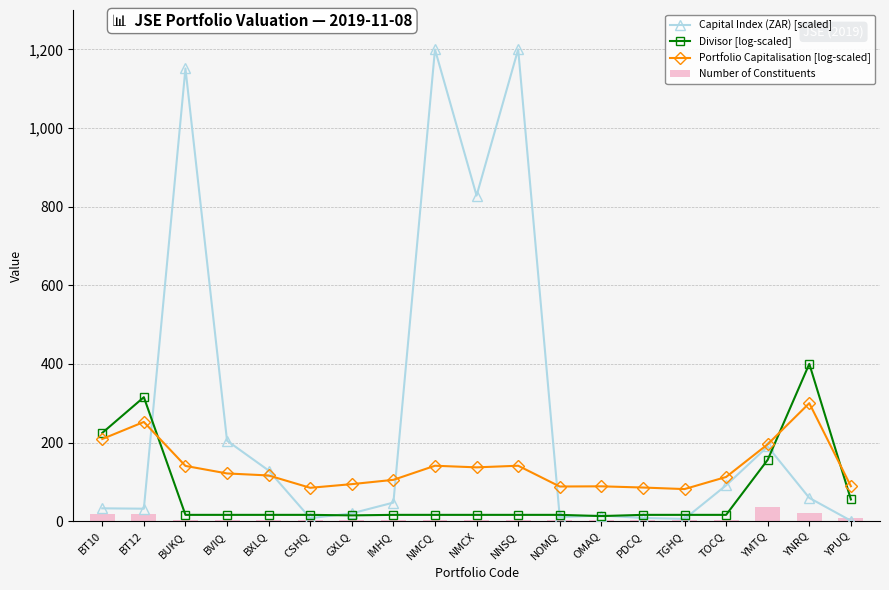

What is the minimum value shown in the chart?

1.1